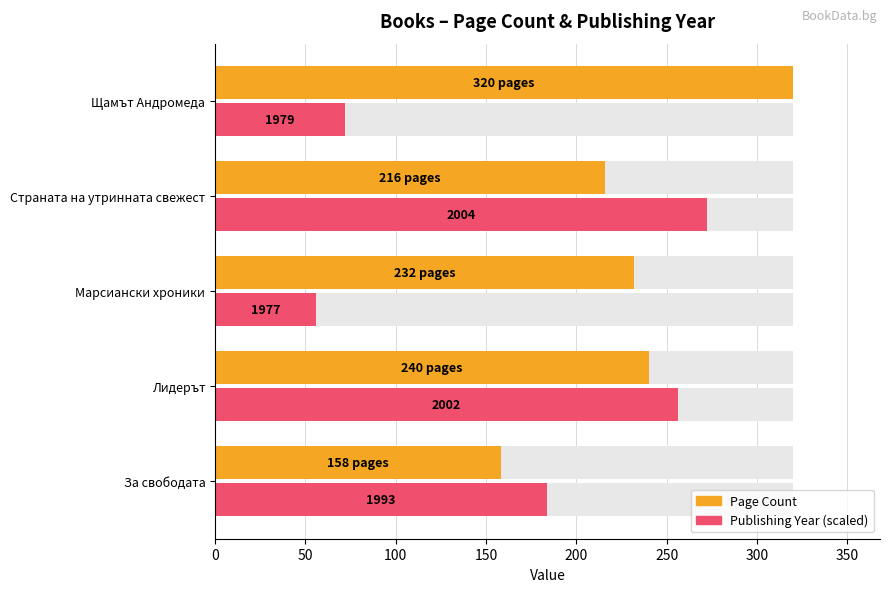

What are all the series names shown in the legend?

Page Count, Publishing Year (scaled)